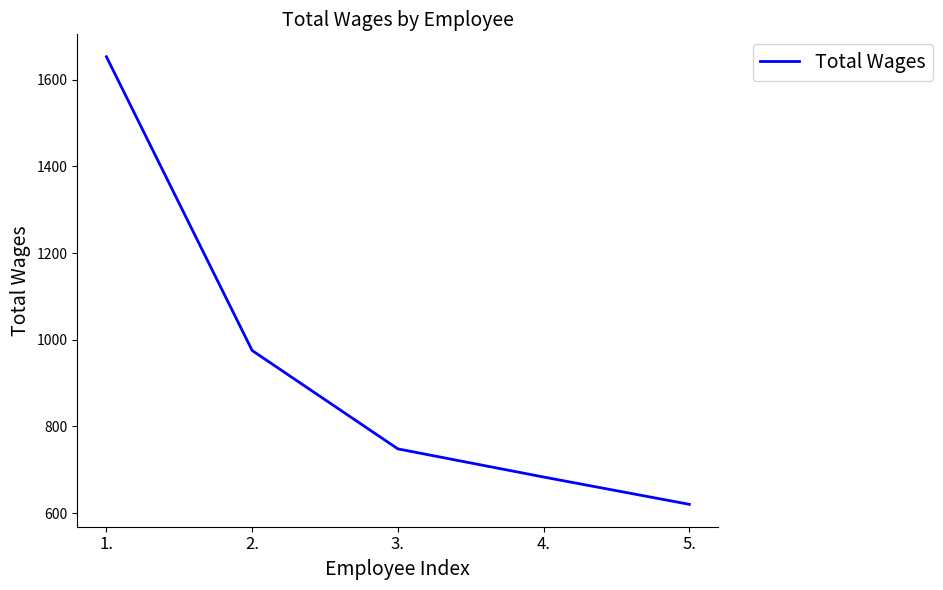

What position from the right is 5.?

1